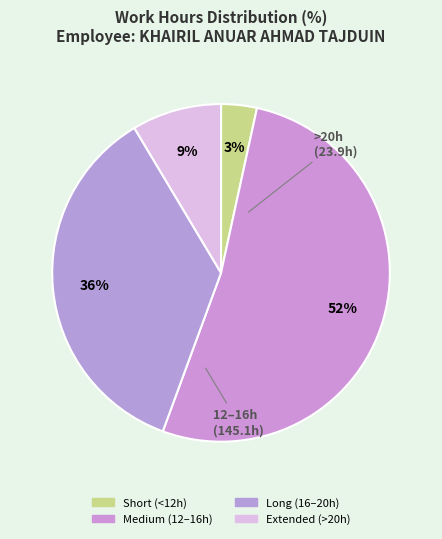

Count the number of slices in the pie.

4